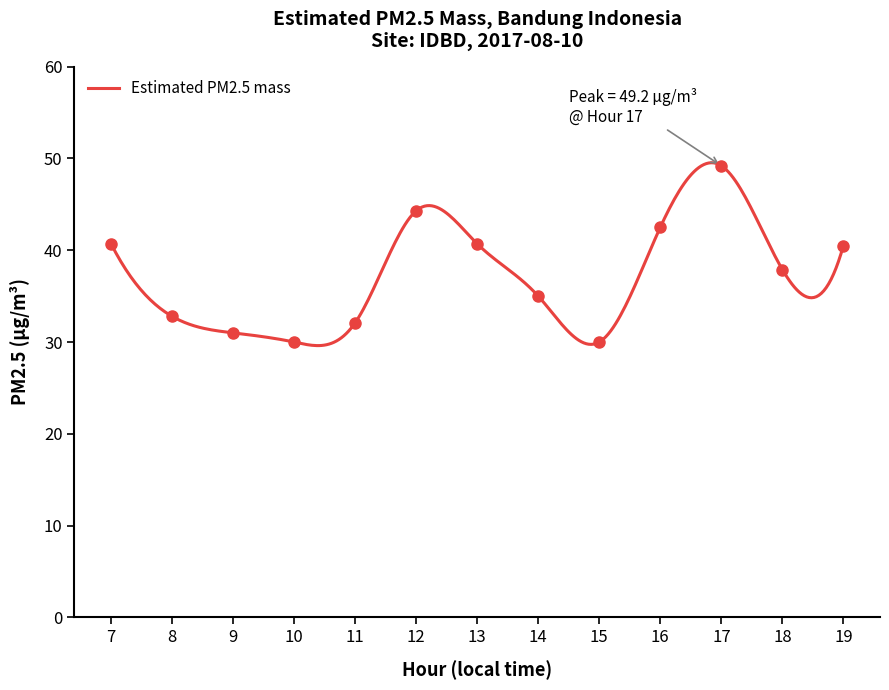

Which label corresponds to the smallest value in the chart?

10